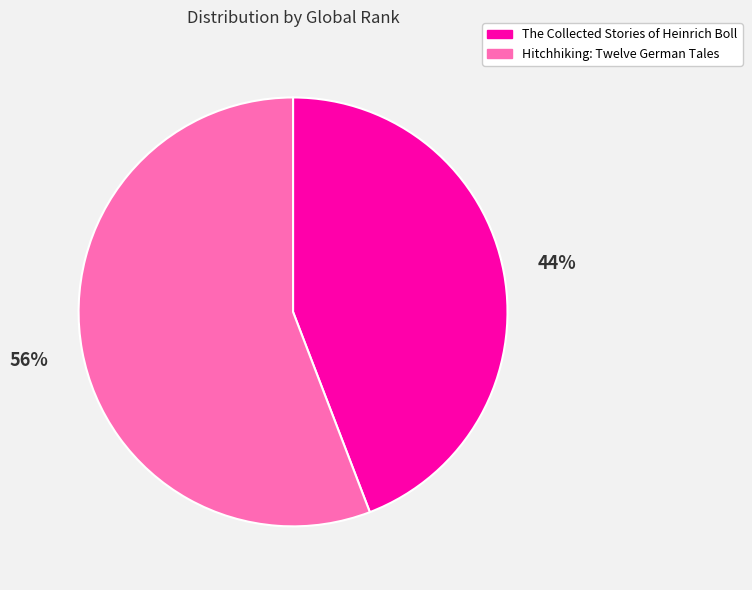

Which slice represents more than half of the pie?

Hitchhiking: Twelve German Tales